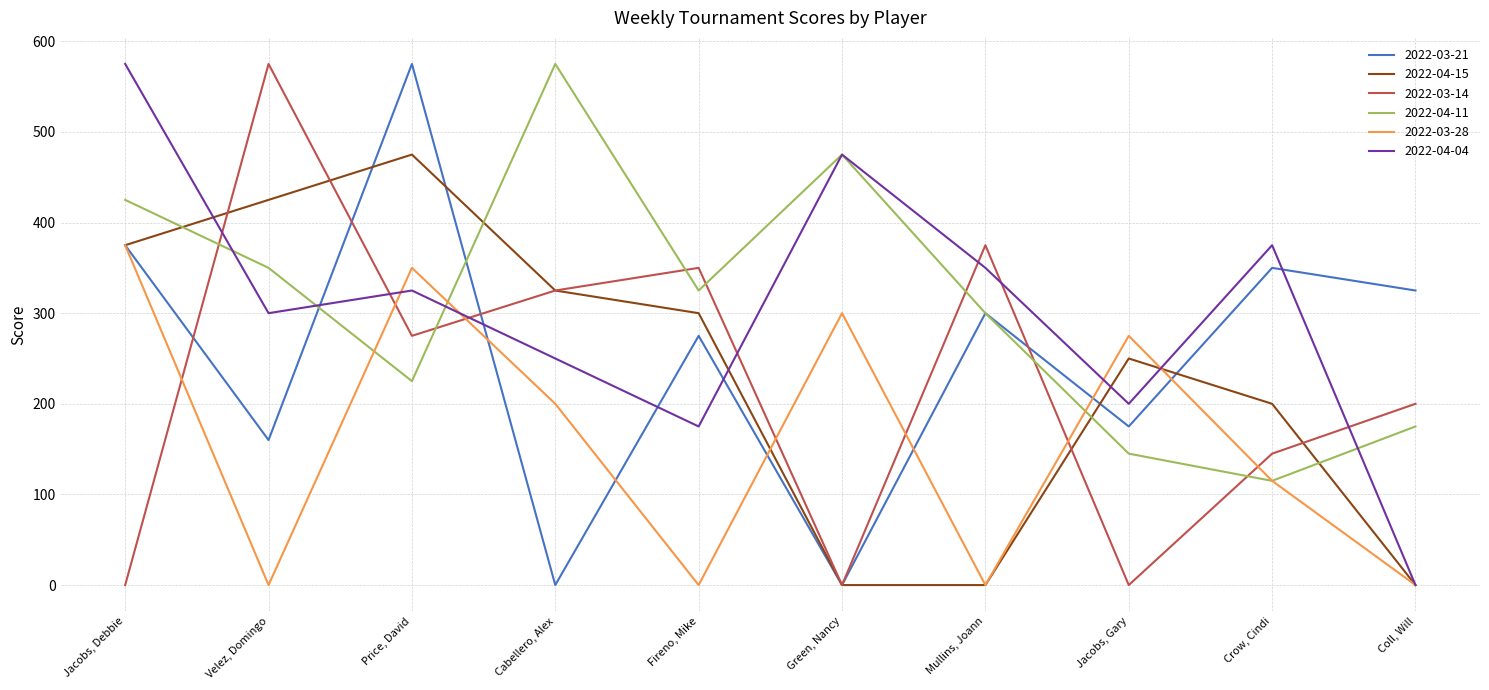

What are all the series names shown in the legend?

2022-03-21, 2022-04-15, 2022-03-14, 2022-04-11, 2022-03-28, 2022-04-04